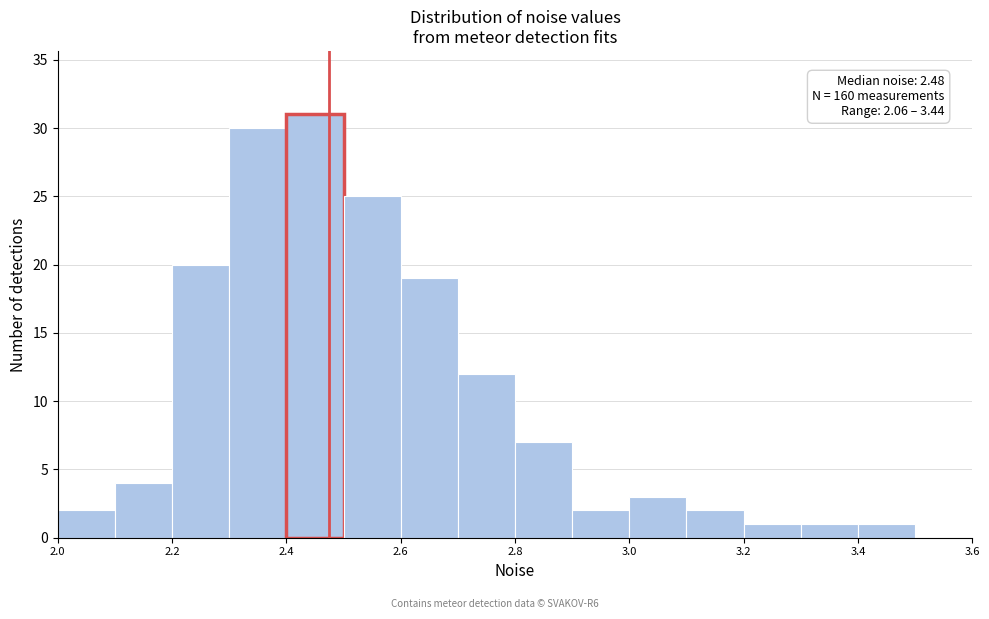

Over which range of the x-axis is the bar tallest?

2.4 to 2.5